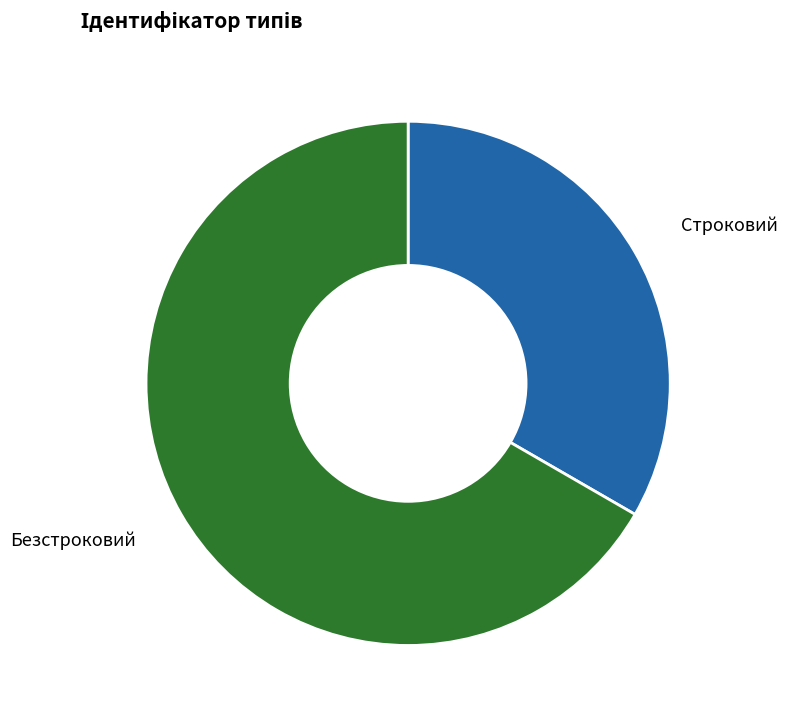

Rank the categories by value from highest to lowest.

Безстроковий, Строковий